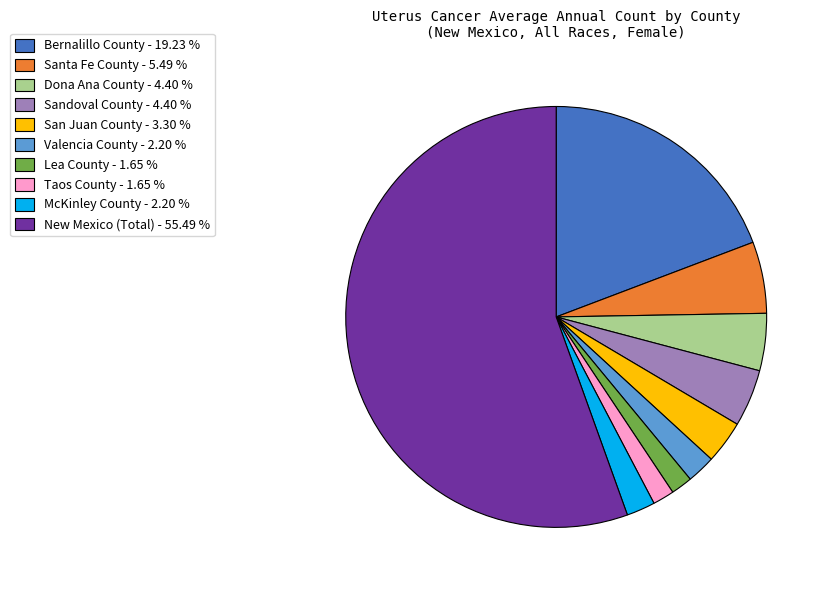

Which category accounts for the majority?

New Mexico (Total)